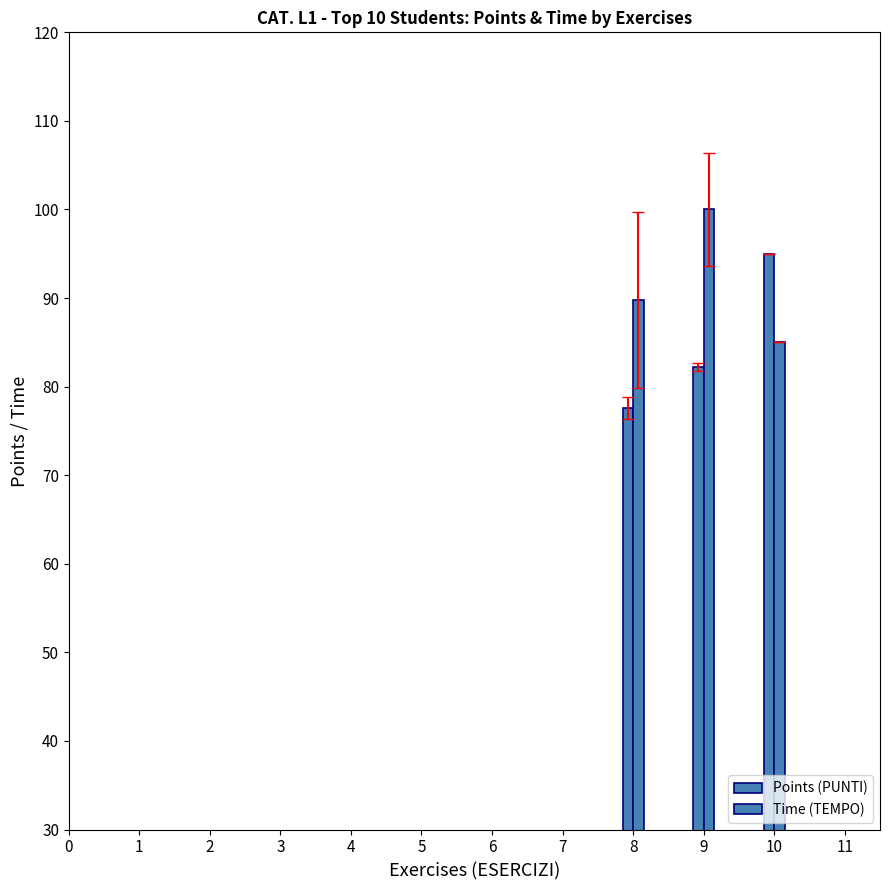

Does the chart contain stacked bars?

No